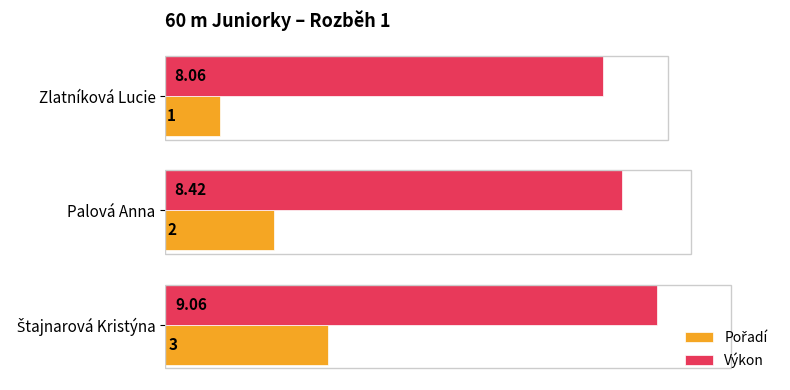

What is the greatest value displayed?

9.1